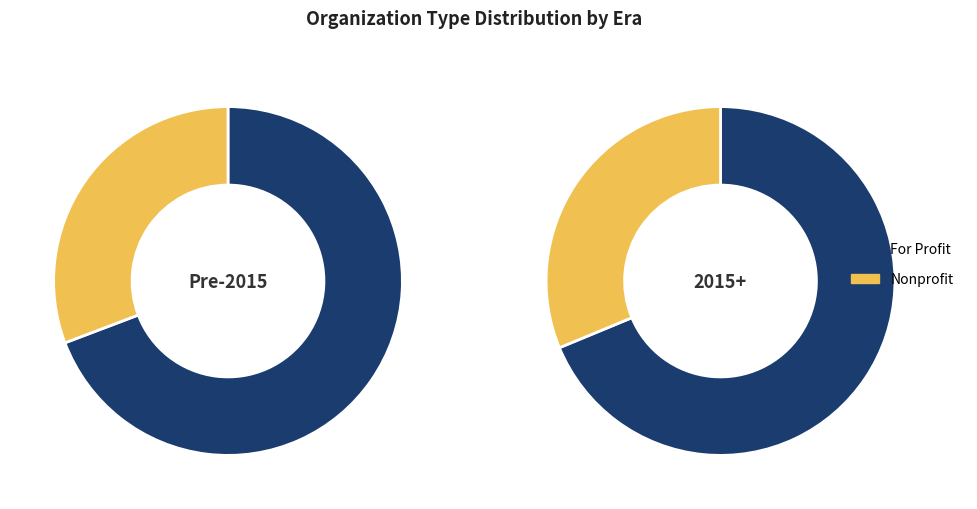

To the nearest percent, what portion does recent_counts represent?

31%